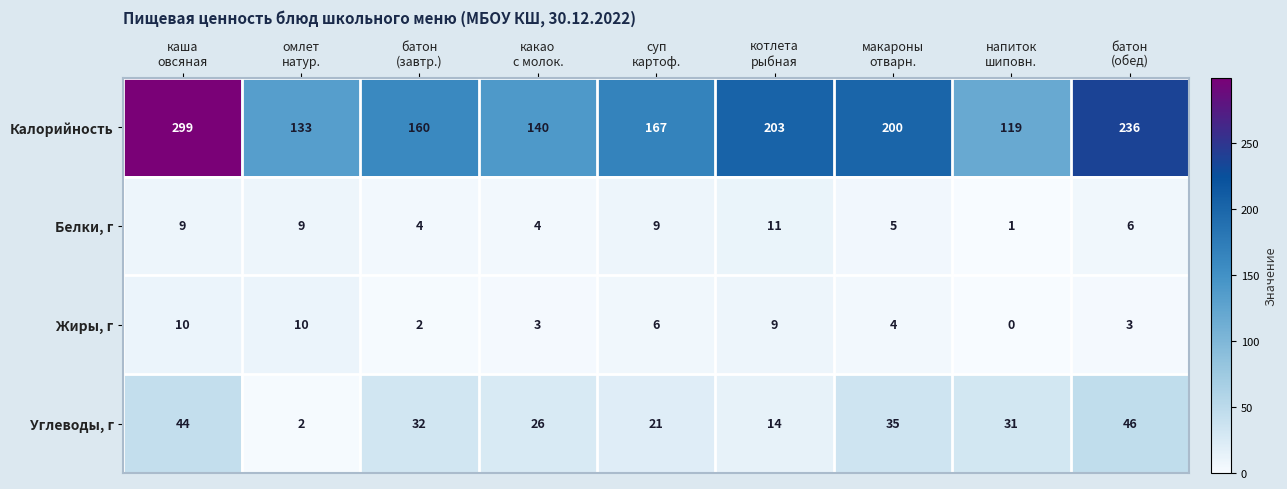

How many data points does each series have?

9